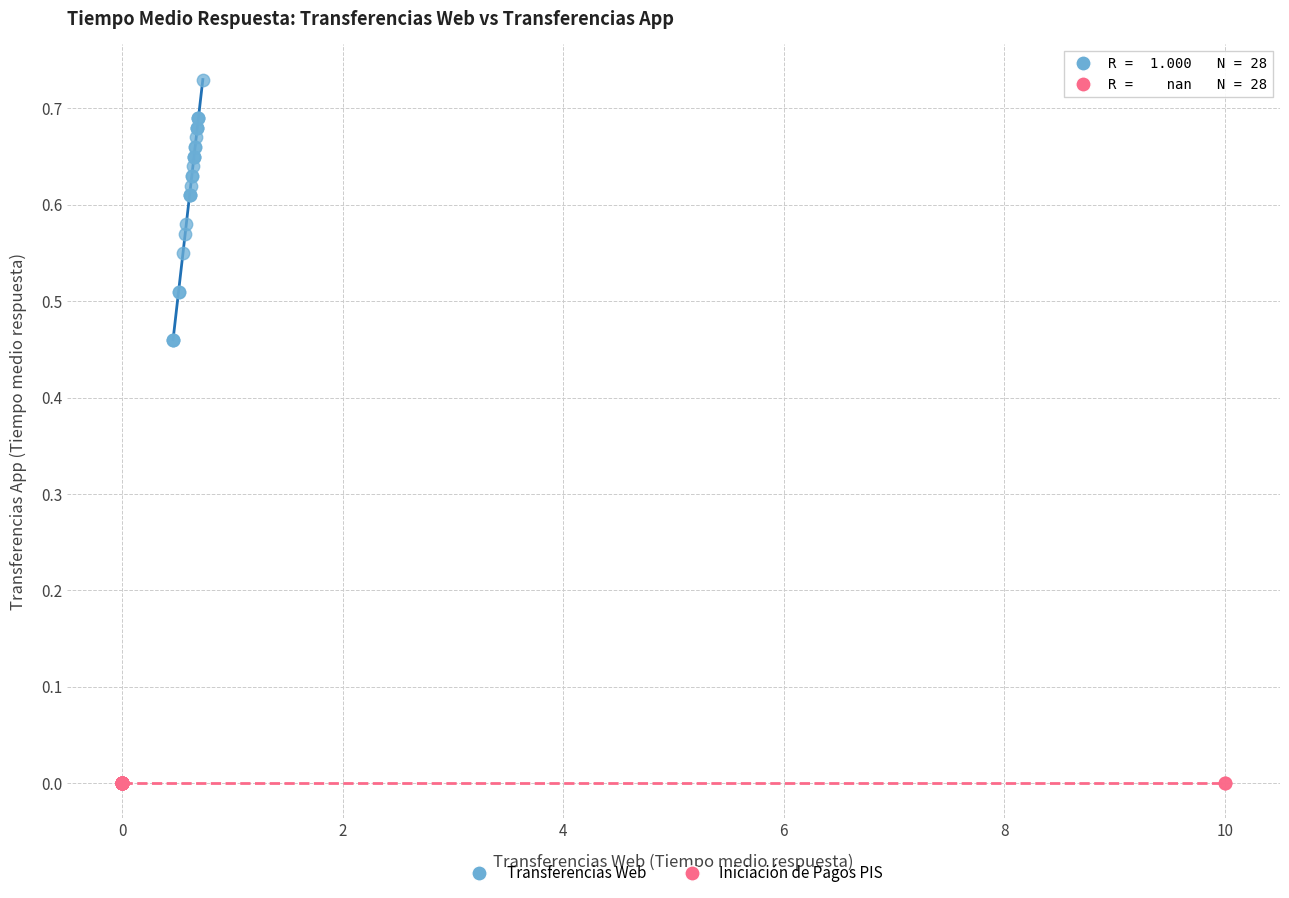

Which series reaches the minimum Y coordinate?

Iniciación de Pagos PIS